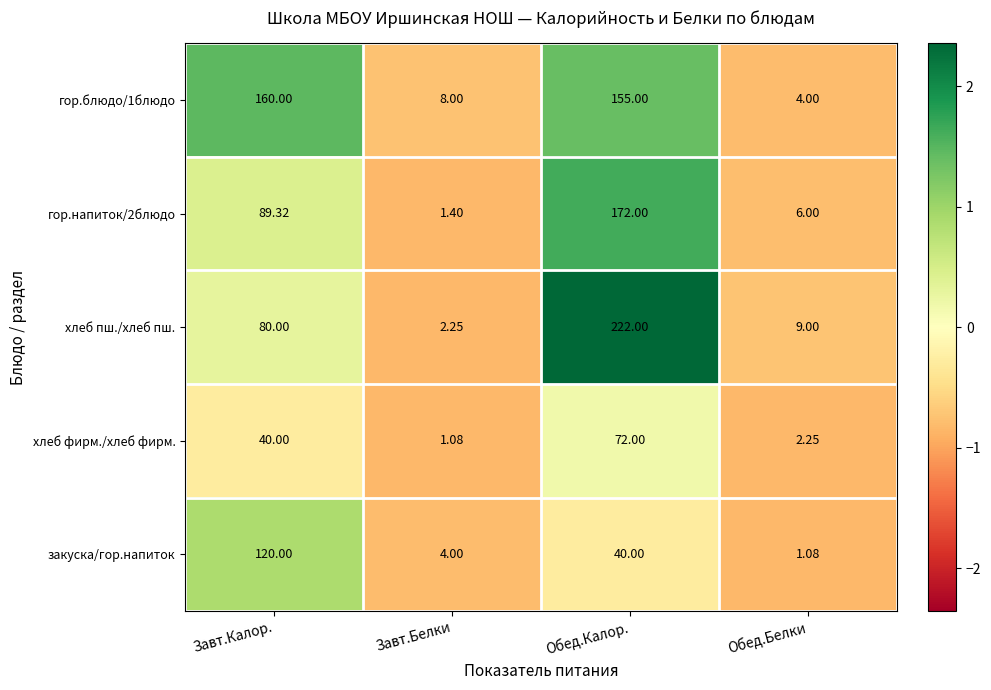

Between Обед.Калор. and Обед.Белки, which series saw the biggest shift?

хлеб пш./хлеб пш.